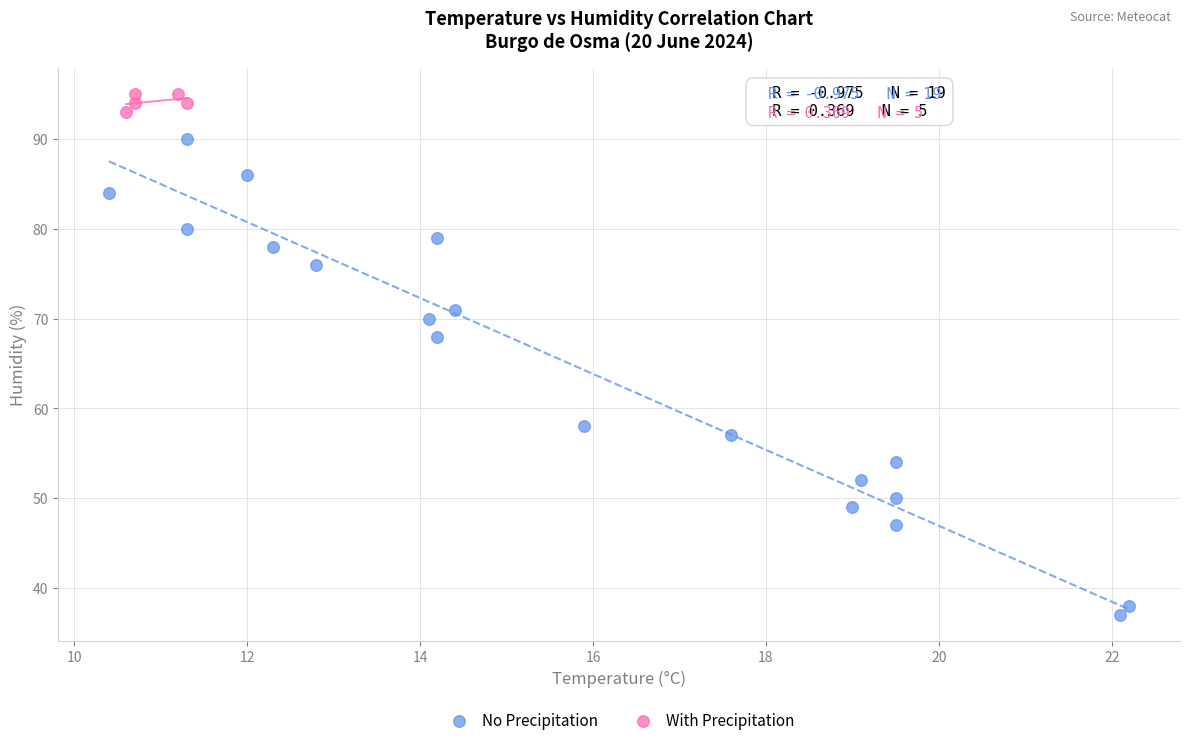

What are all the series names shown in the legend?

No Precipitation, With Precipitation